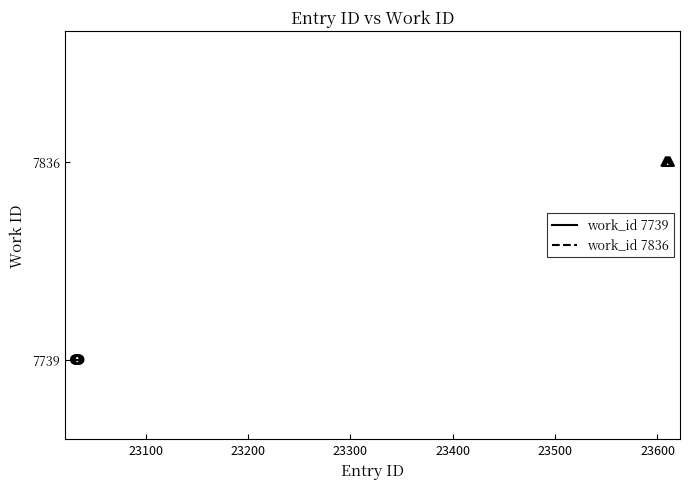

Which series contains the highest Y value?

work_id 7836